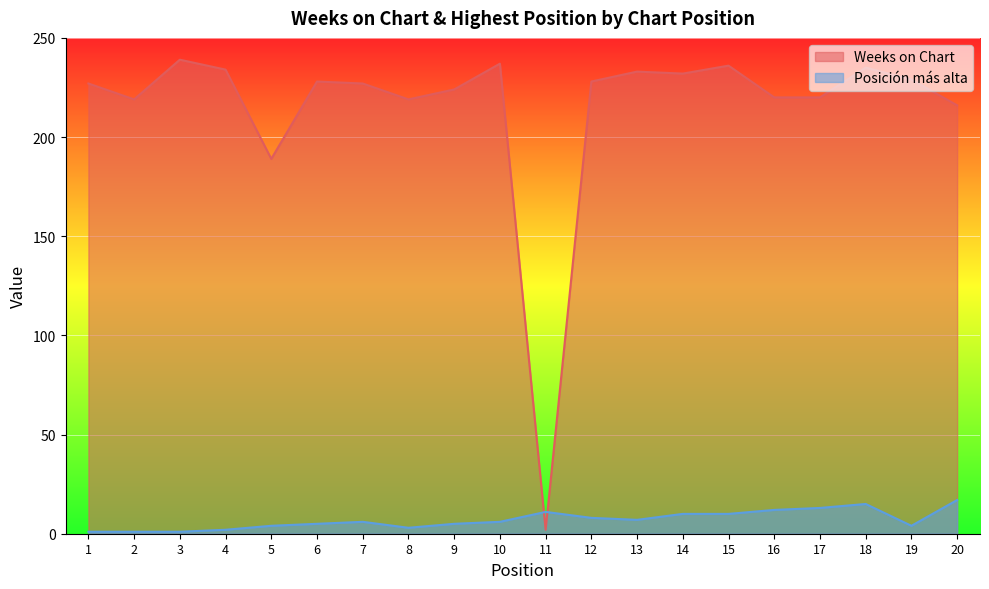

Reading right to left, extract all data points from this chart.

Weeks on Chart: 216	229	235	220	220	236	232	233	228	2	237	224	219	227	228	189	234	239	219	227
Posicion mas alta: 17	4	15	13	12	10	10	7	8	11	6	5	3	6	5	4	2	1	1	1